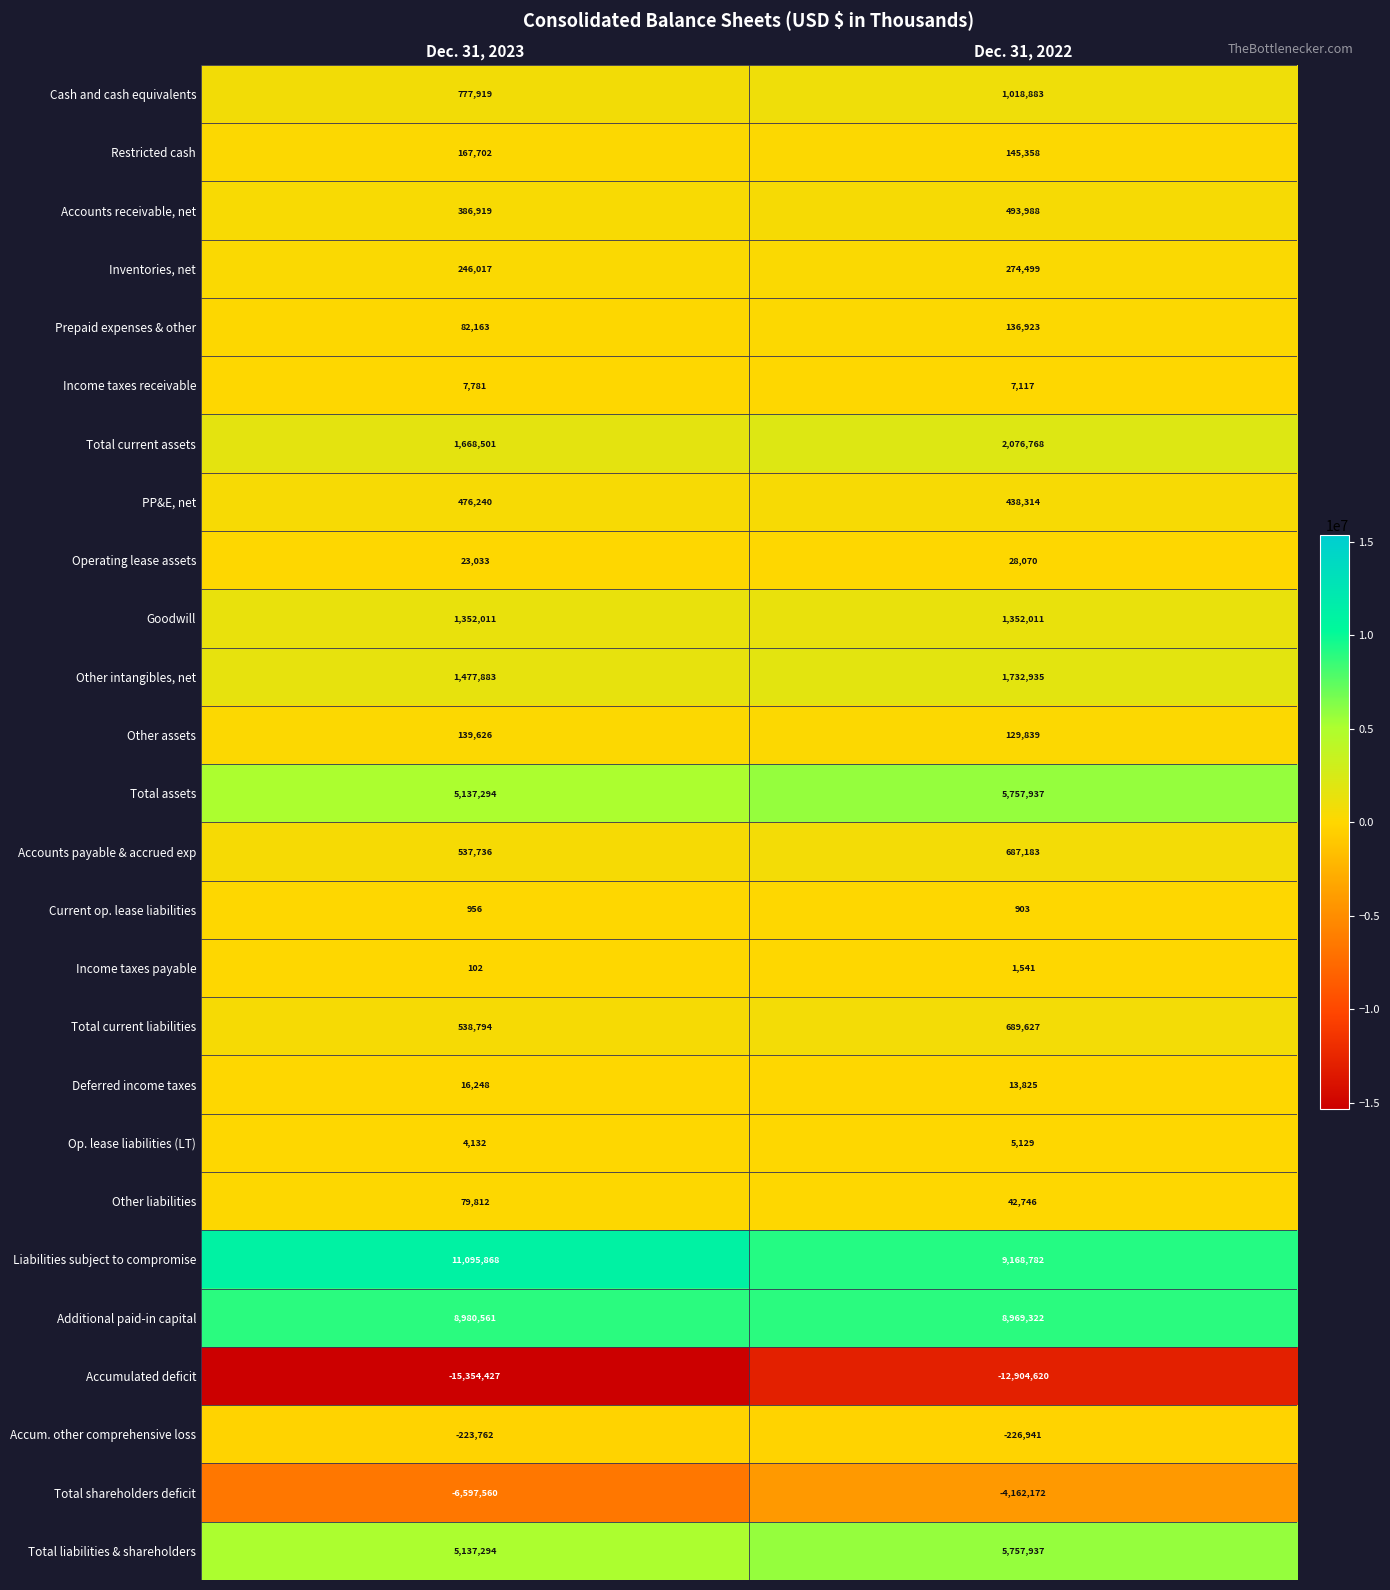

Which series has the largest total across all categories?

Liabilities subject to compromise